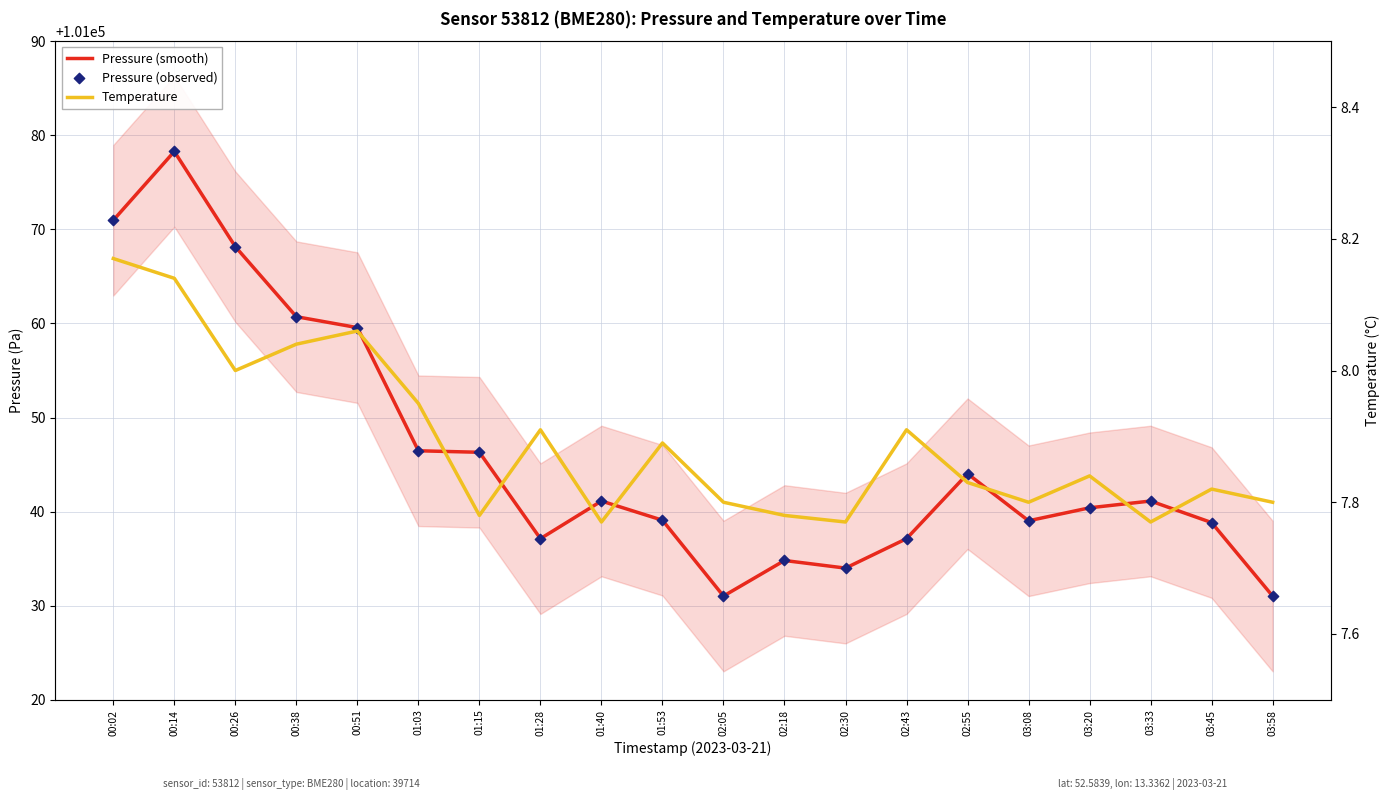

Which series has the widest spread of Y values?

Pressure (smooth)